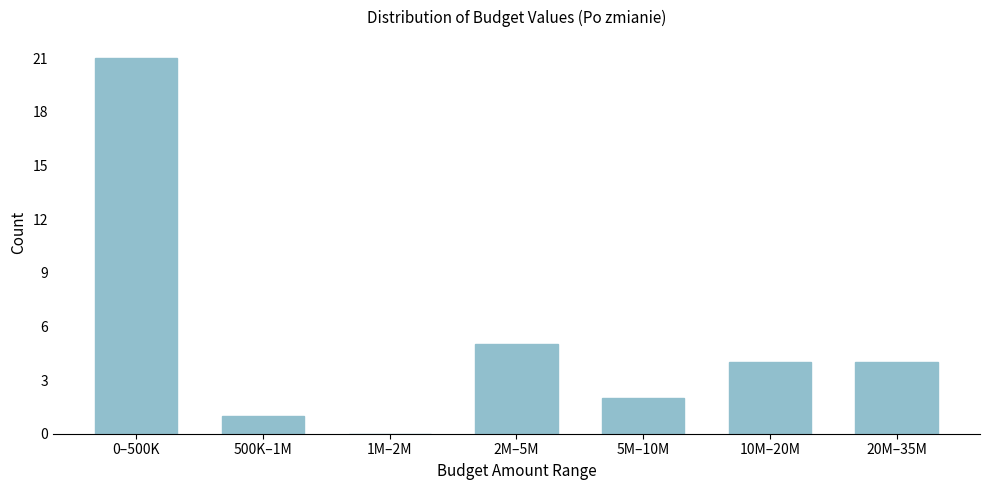

Reading left to right, what are all the values shown in this chart?

0–500K=21	500K–1M=1	1M–2M=0	2M–5M=5	5M–10M=2	10M–20M=4	20M–35M=4